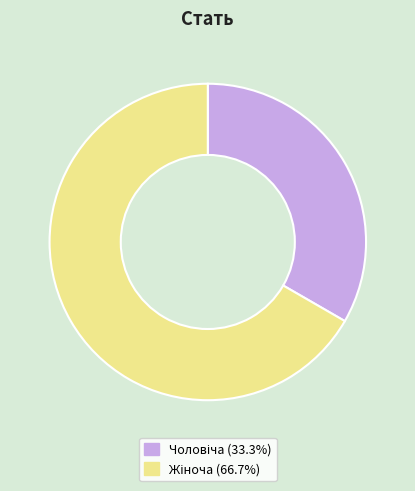

Does any single category account for the majority?

Yes